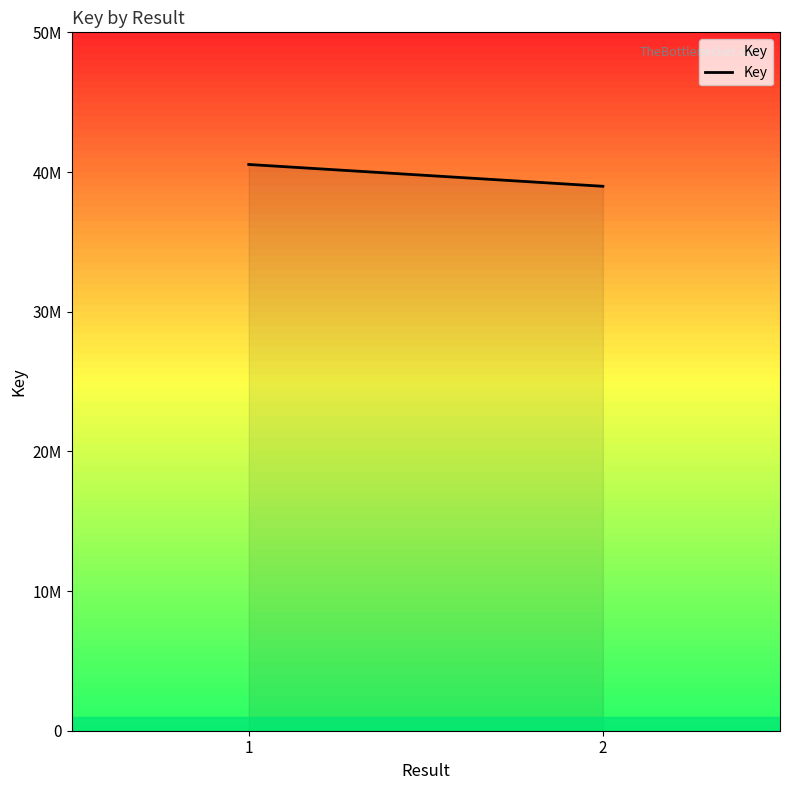

Where is the data nearest to the value 39758989?

1